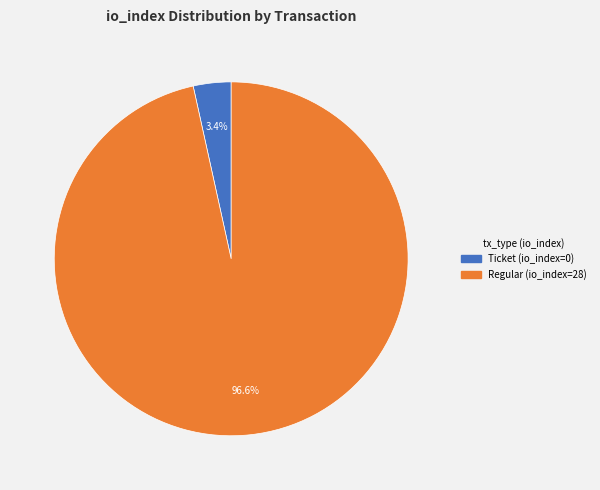

Count the number of slices in the pie.

2